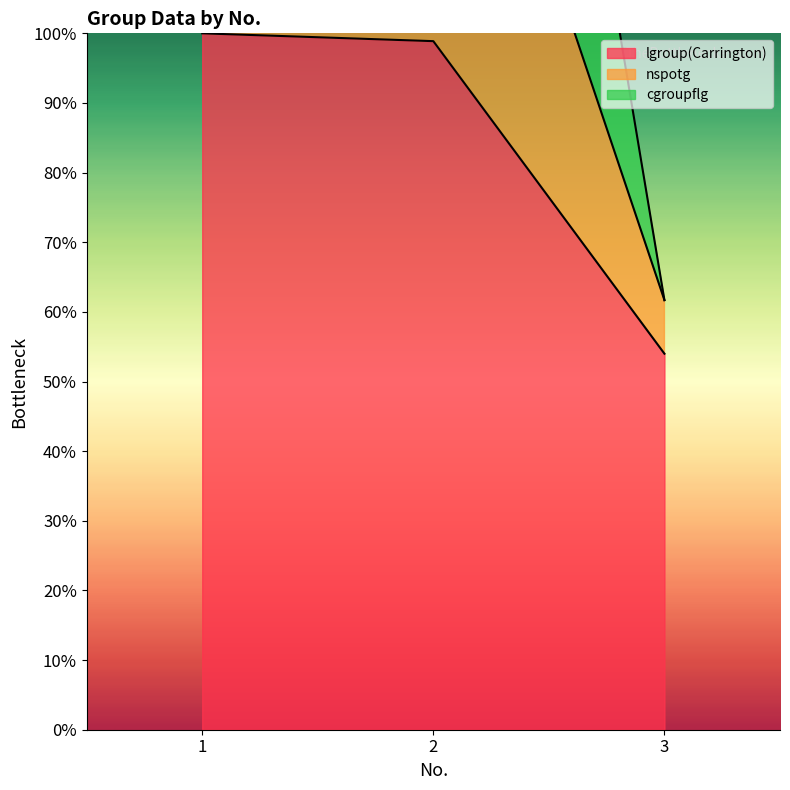

What is the maximum value for lgroup(Carrington)?

100.0